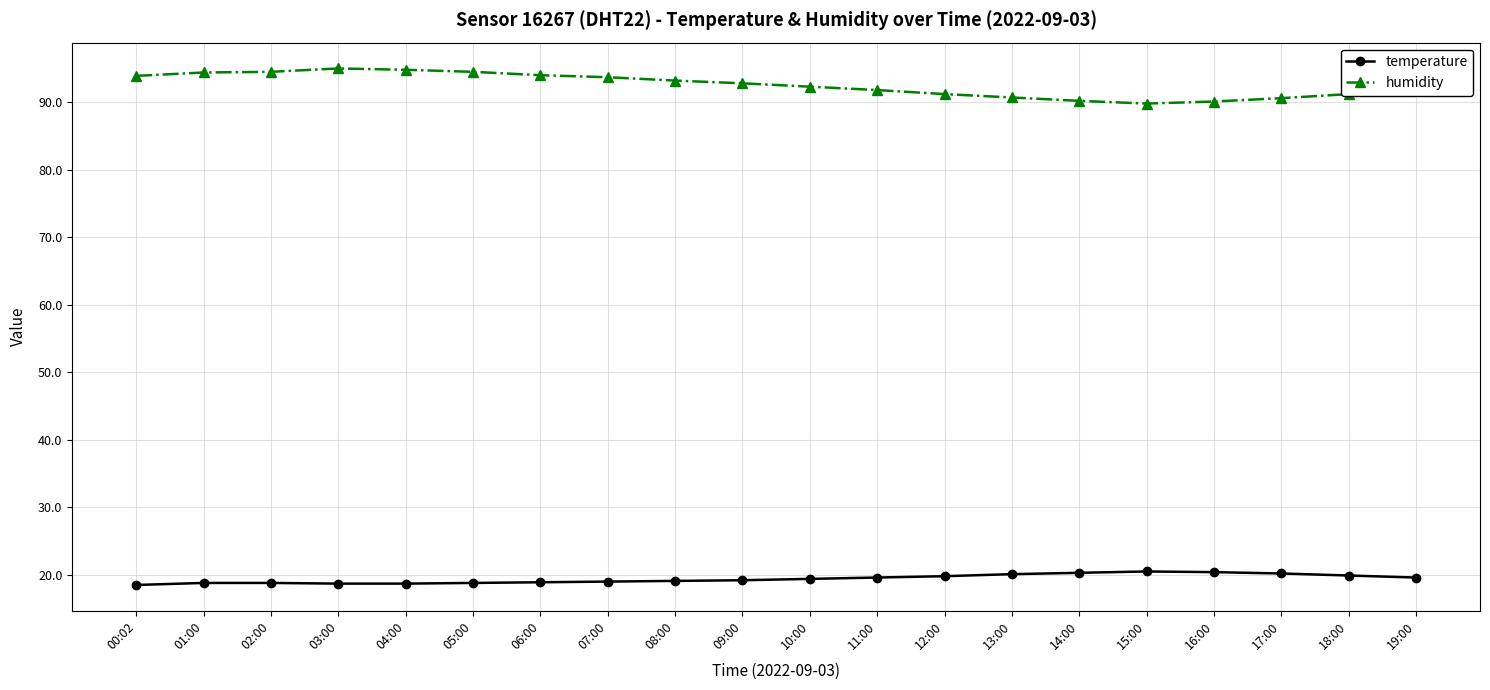

The temperature series shows 20.1 at 13:00. True or false?

True